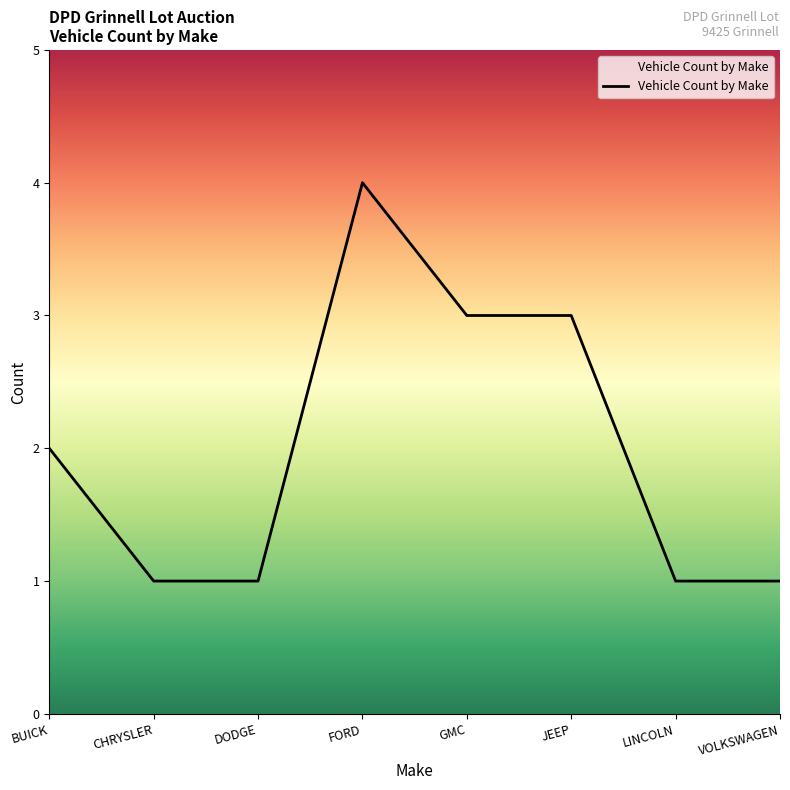

At which label is the value closest to 2?

BUICK